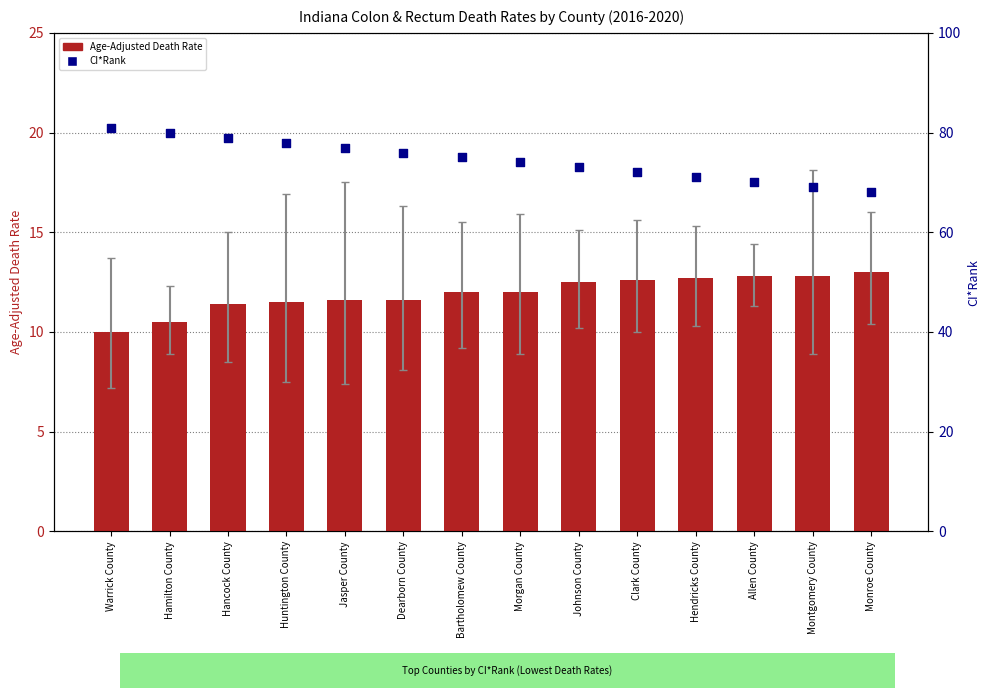

At which category is the sum across all series the highest?

Warrick County